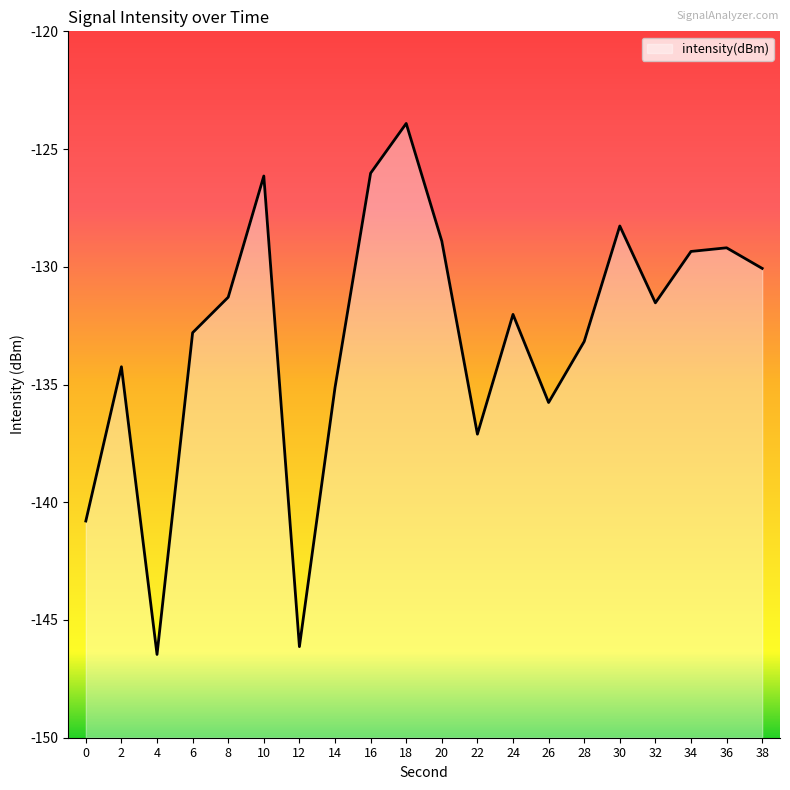

Is it true that the value at 8 is -206.1?

False